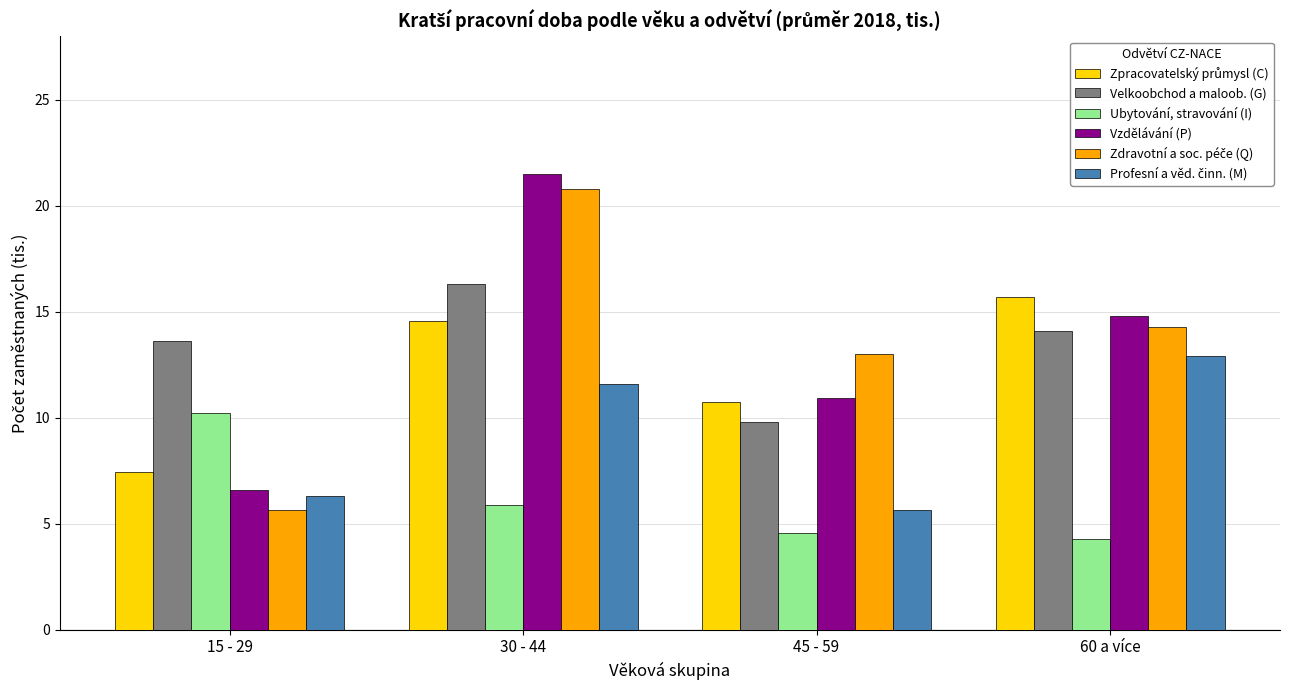

What is the total value across all series at 15 - 29?

49.8